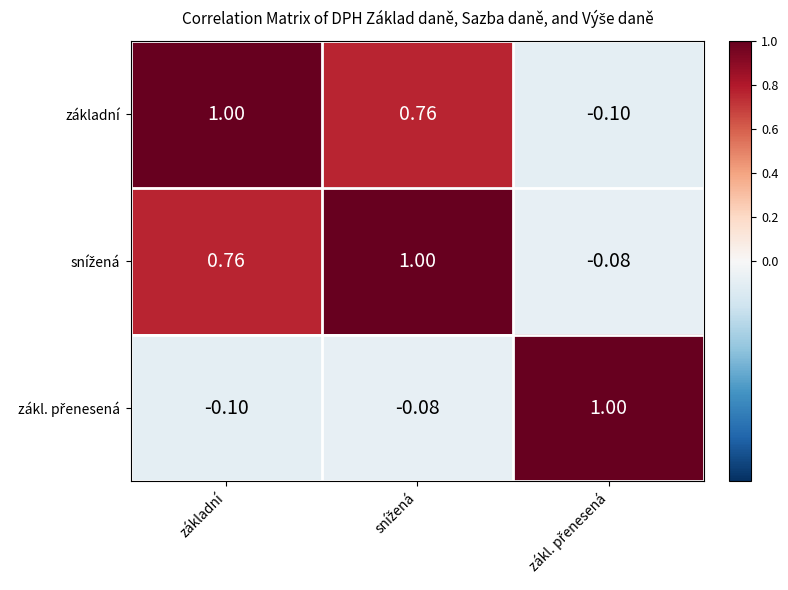

Which category has the highest value in the základní series?

základní